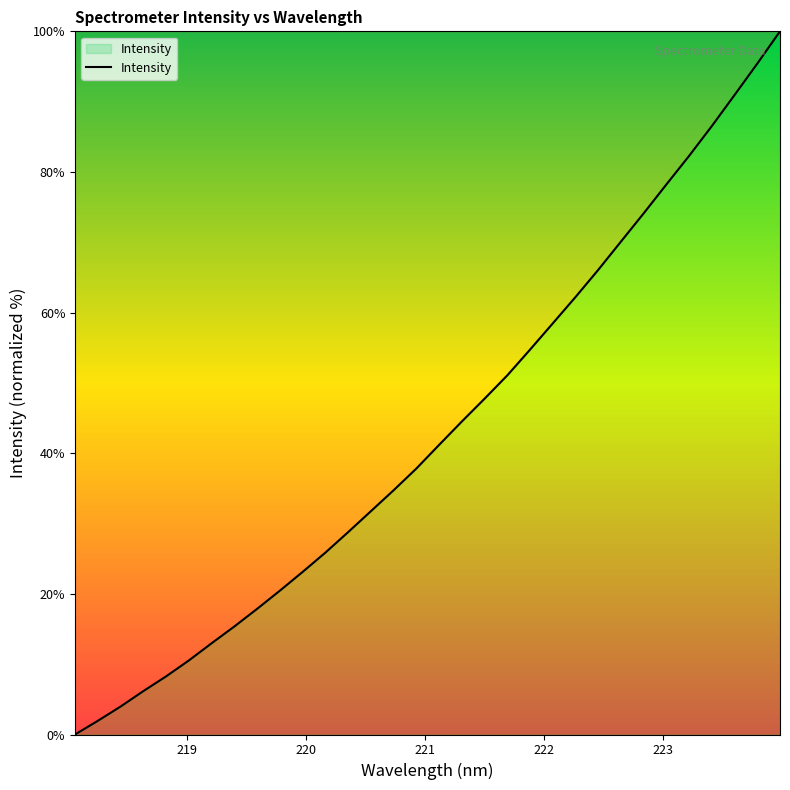

What is the greatest value displayed?

100.0